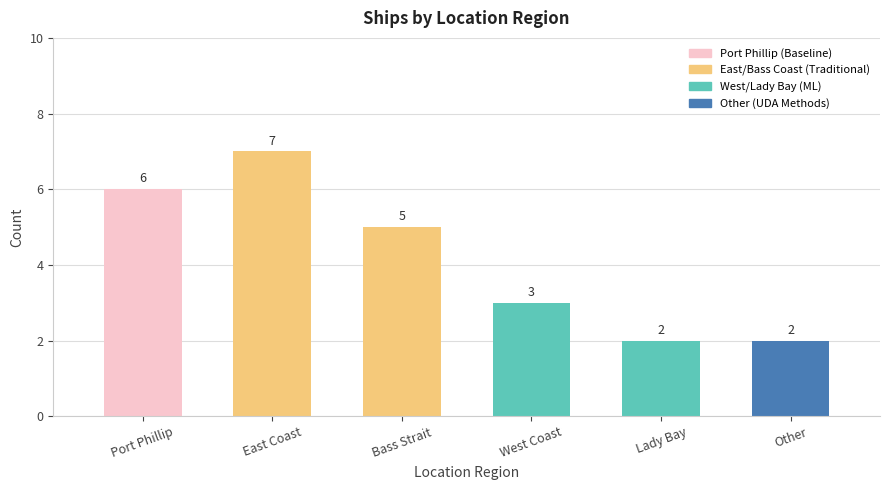

What is the label of the 4th bar from the left?

West Coast